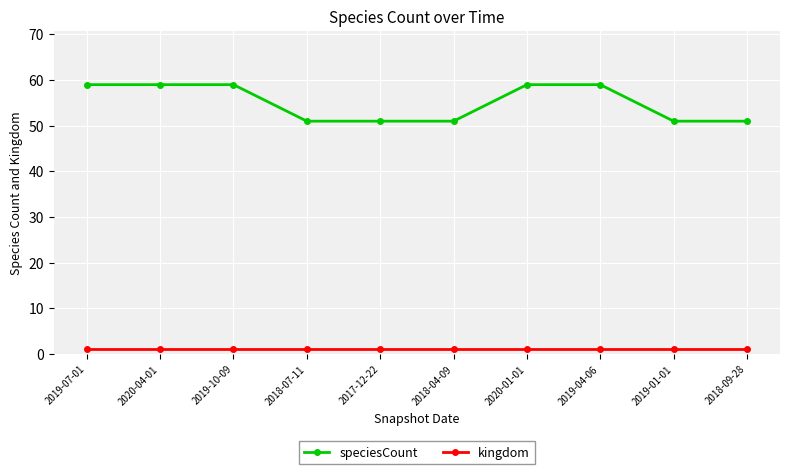

Rank the series by their average value, from lowest to highest.

kingdom, speciesCount